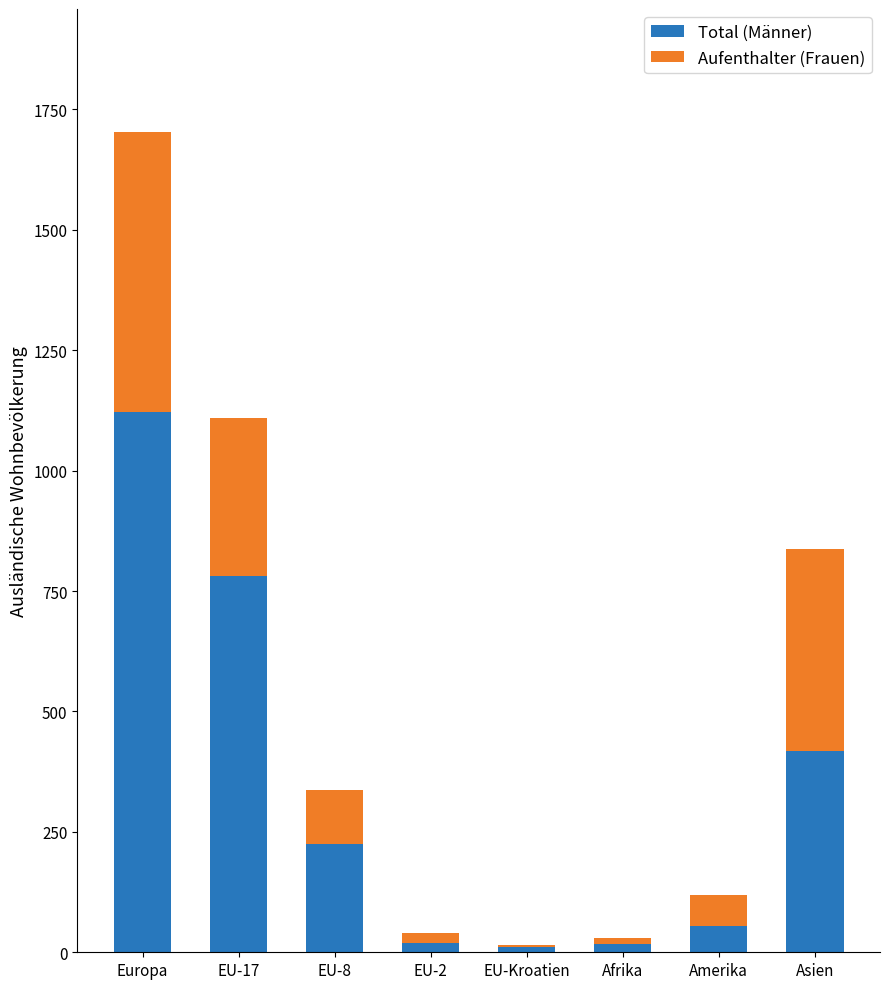

At which category is the sum across all series the highest?

Europa